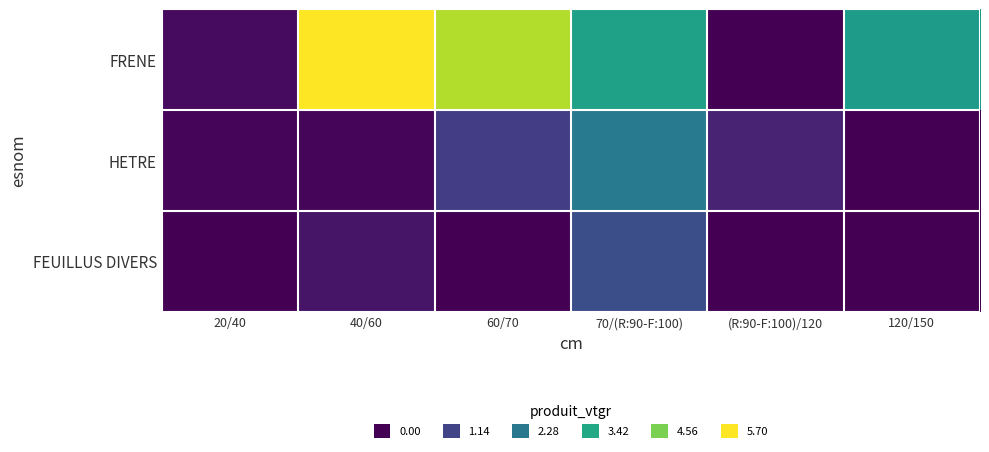

Reading left to right, extract all data points from this chart.

FRENE: 20/40=0.2	40/60=5.7	60/70=5.1	70/(R:90-F:100)=3.3	(R:90-F:100)/120=0.0	120/150=3.1
HETRE: 20/40=0.1	40/60=0.1	60/70=1.0	70/(R:90-F:100)=2.3	(R:90-F:100)/120=0.6	120/150=0.0
FEUILLUS DIVERS: 20/40=0.0	40/60=0.3	60/70=0.0	70/(R:90-F:100)=1.4	(R:90-F:100)/120=0.0	120/150=0.0